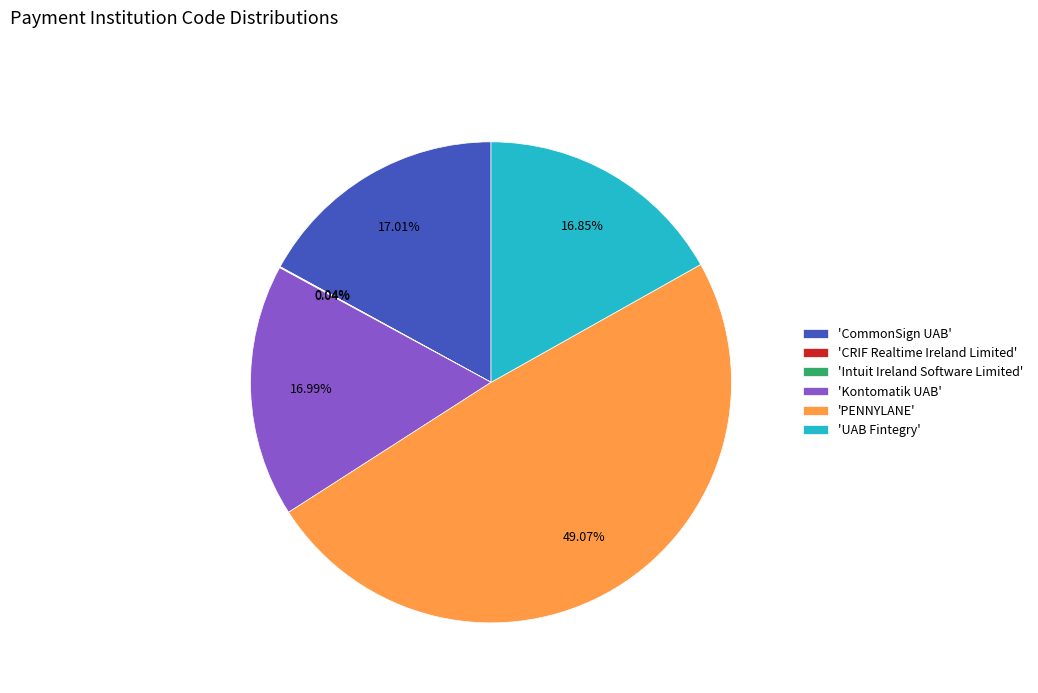

Which has a higher value, 'PENNYLANE' or 'UAB Fintegry'?

'PENNYLANE'